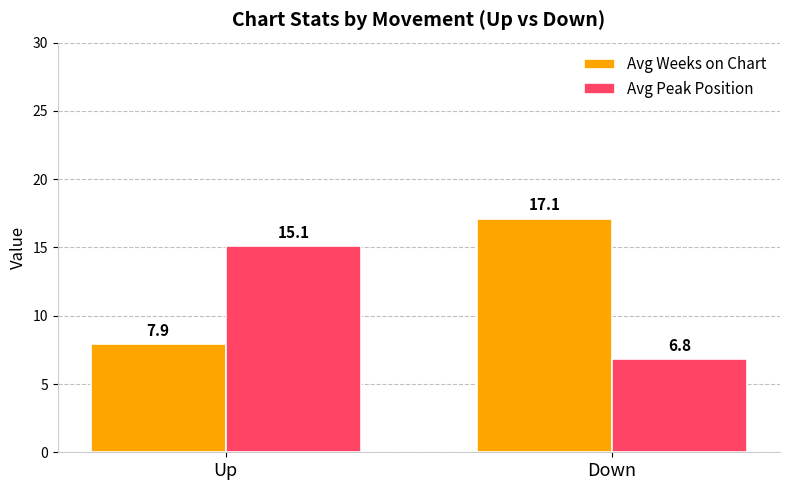

What is the value of the Avg Weeks on Chart bar at the 2nd from the left?

17.1